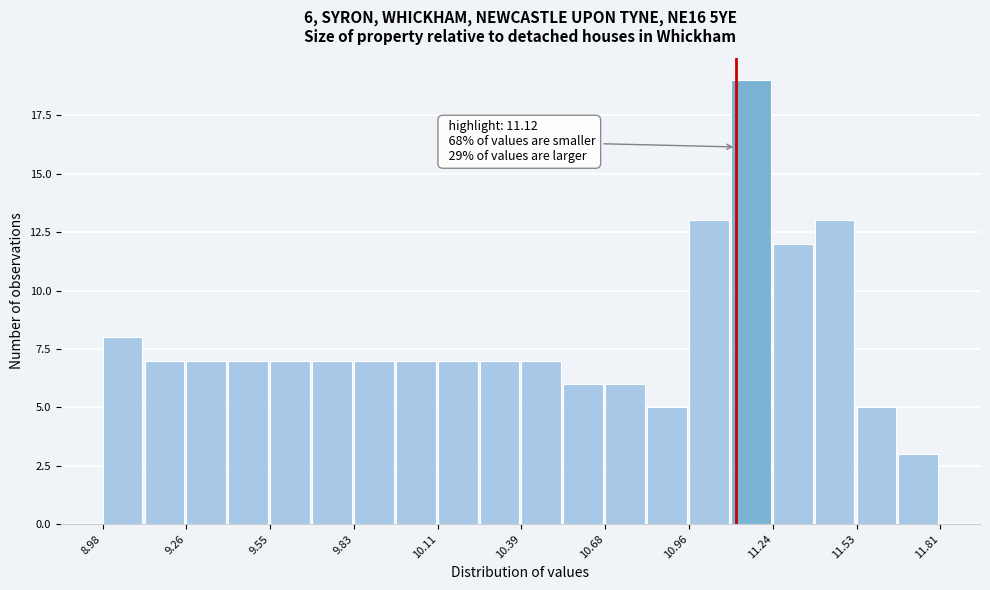

Read against the x-axis, roughly where is the centre of the tallest bar?

11.15